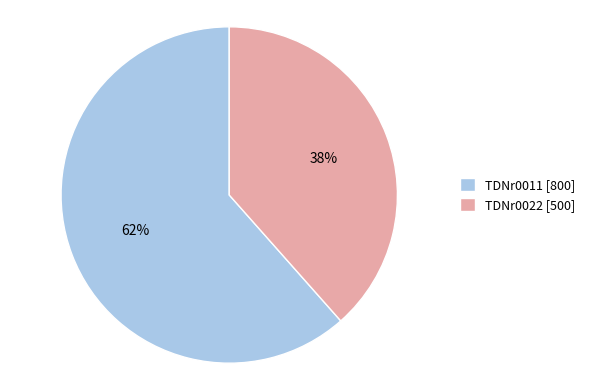

The TDNr0011 slice represents 62% of the pie. True or false?

True